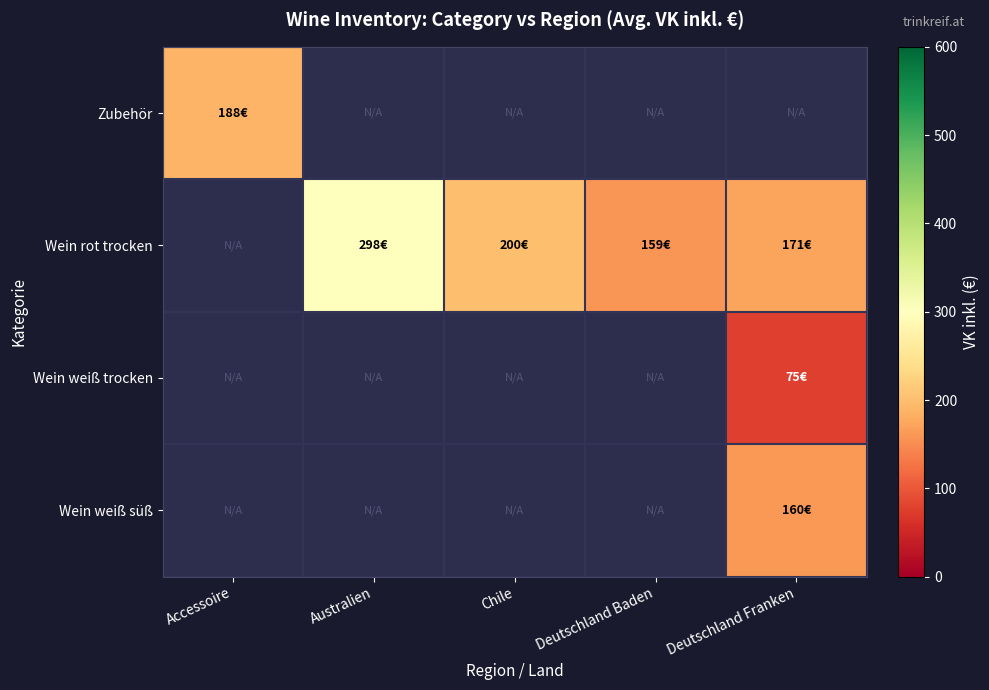

Which series changed the most between Chile and Deutschland Baden?

Wein rot trocken